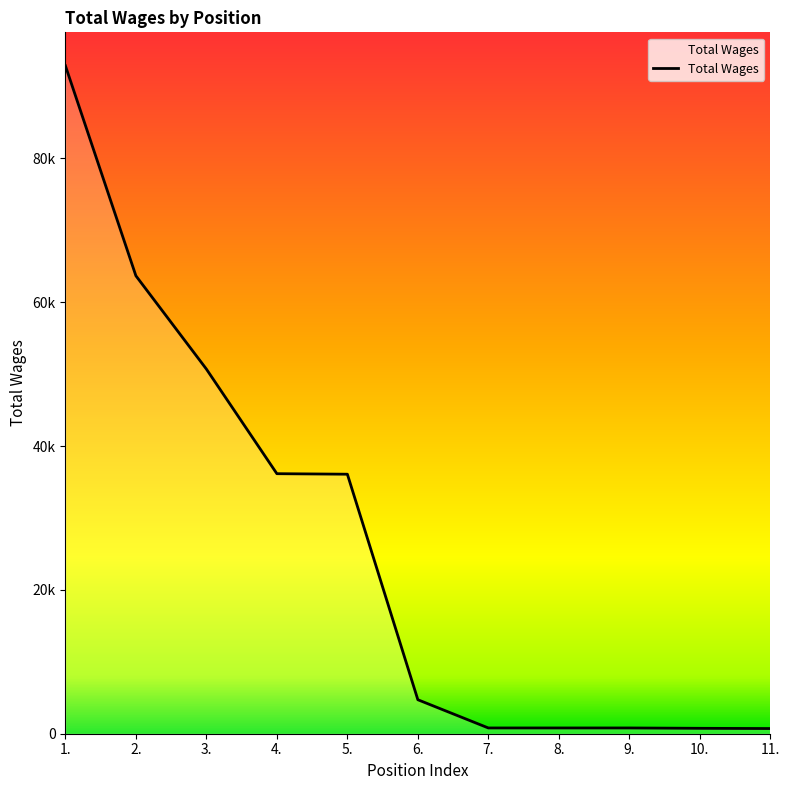

At which label does the data first exceed 4724?

1.